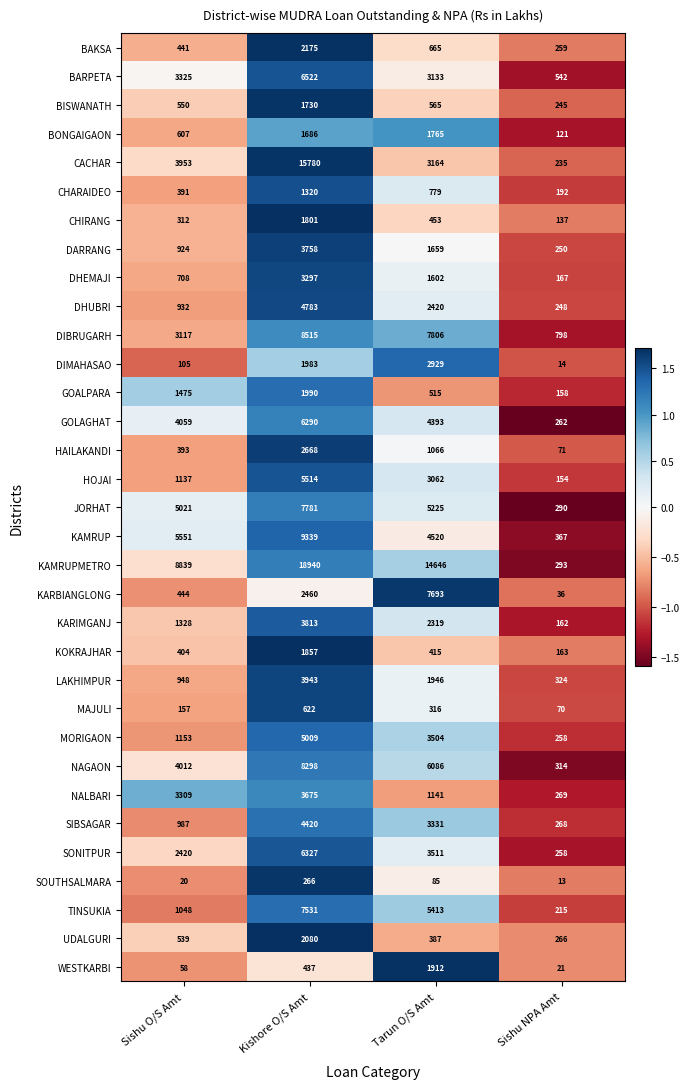

Is it true that LAKHIMPUR equals 69 at Sishu NPA Amt?

False